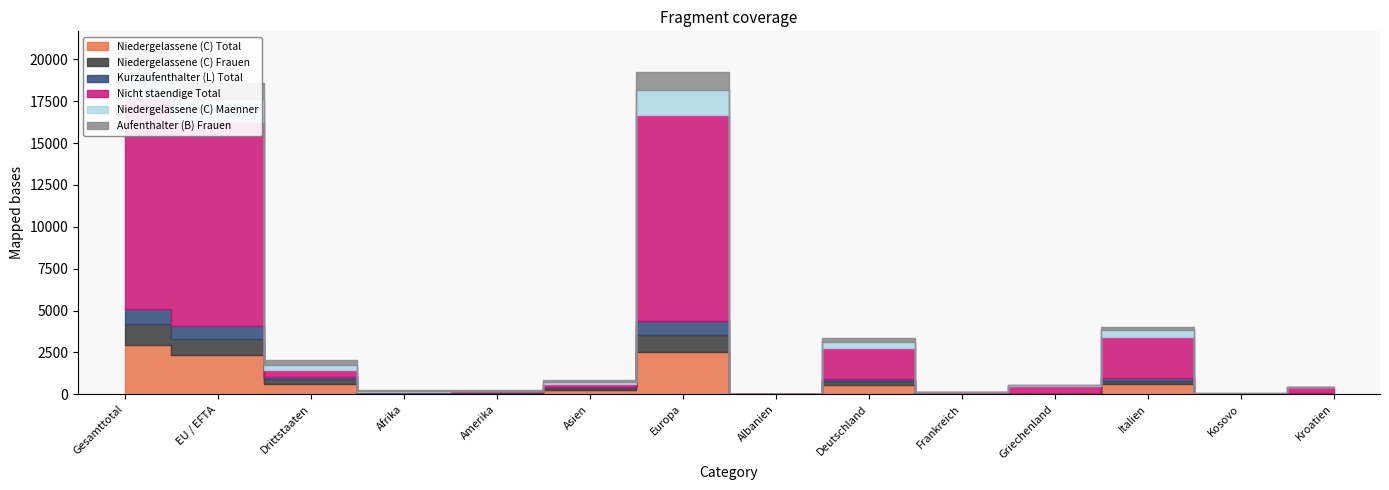

The Aufenthalter (B) Frauen series shows 19 at Amerika. True or false?

False